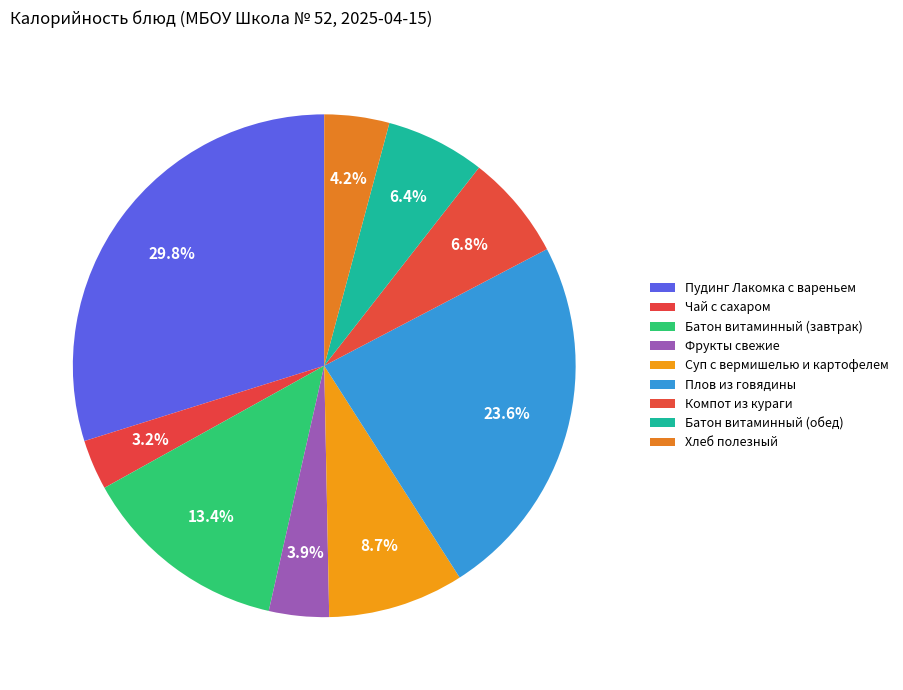

True or false: Плов из говядины accounts for 31% of the total.

False